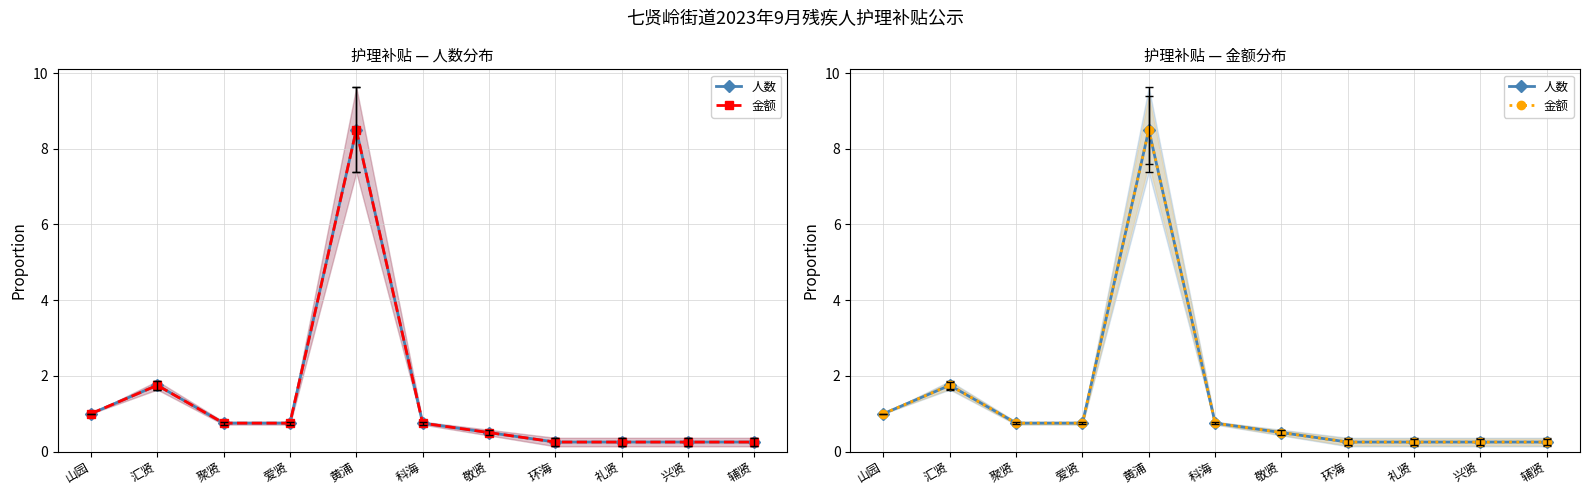

What is the highest value of the 金额 series?

8.5